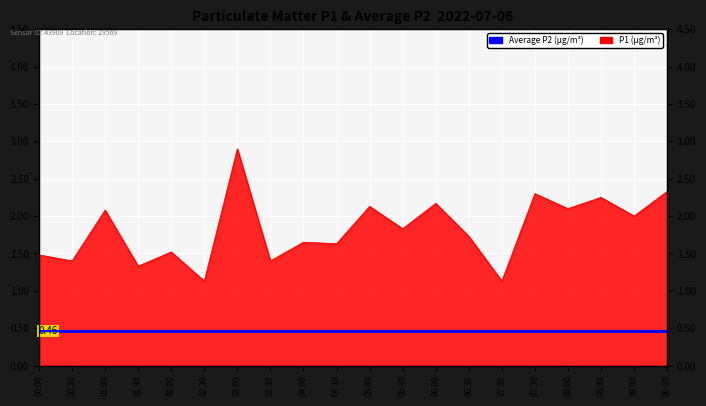

Reading left to right, extract all data points from this chart.

00:00=1.5	00:30=1.4	01:00=2.1	01:30=1.3	02:00=1.5	02:30=1.1	03:00=2.9	03:30=1.4	04:00=1.6	04:30=1.6	05:00=2.1	05:30=1.8	06:00=2.2	06:30=1.7	07:00=1.1	07:30=2.3	08:00=2.1	08:30=2.2	09:00=2.0	09:30=2.3